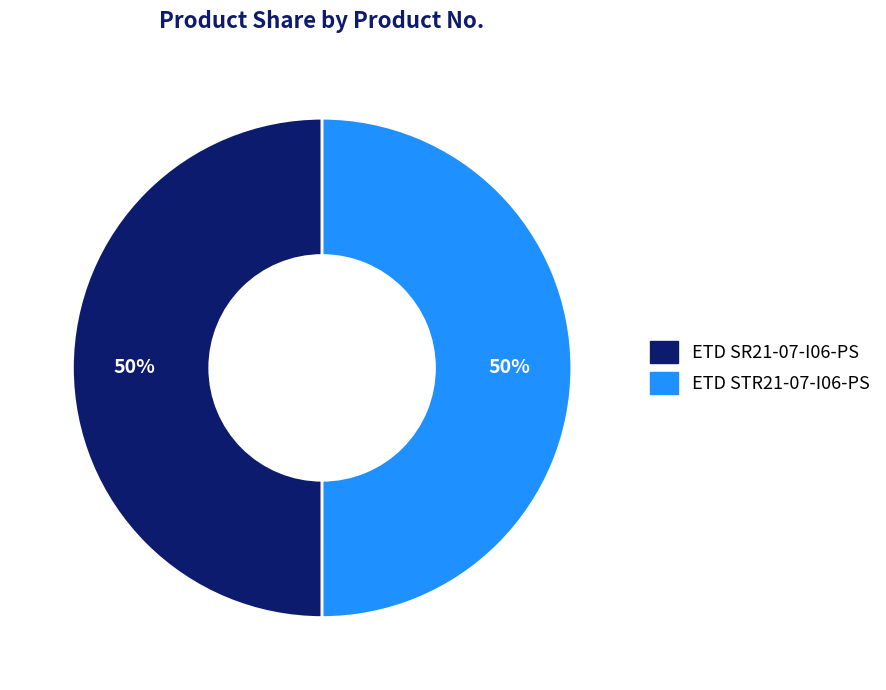

To the nearest percent, what portion does ETD STR21-07-I06-PS represent?

50%